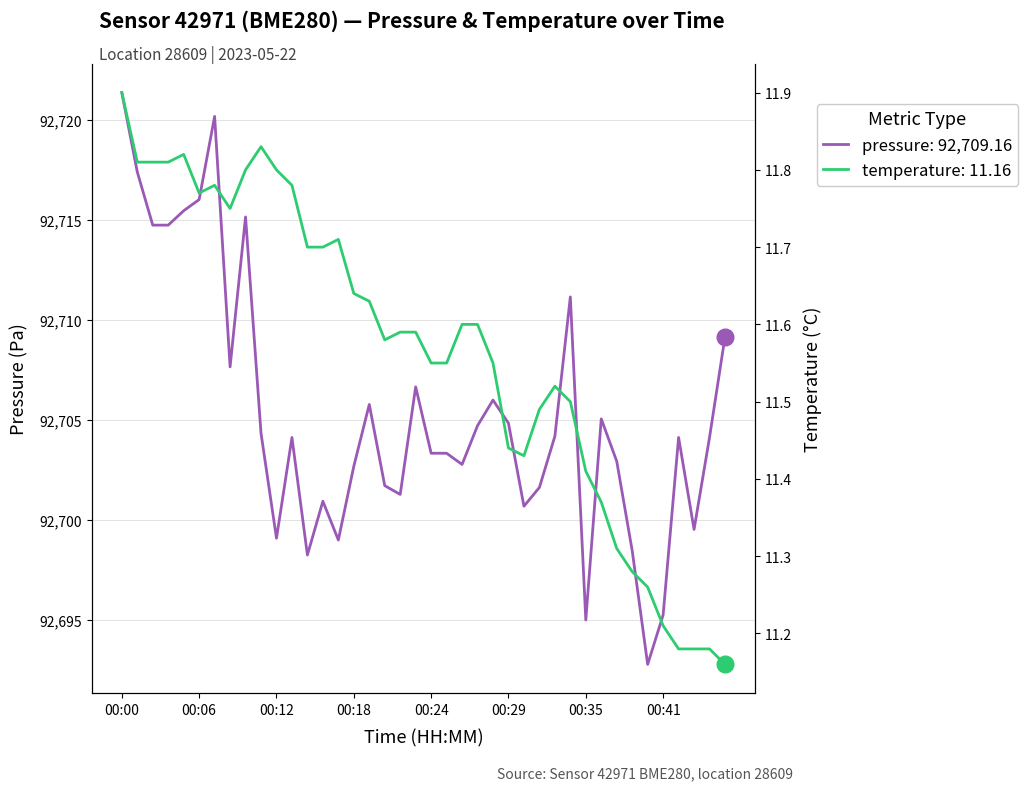

Count the number of data series in this chart.

2